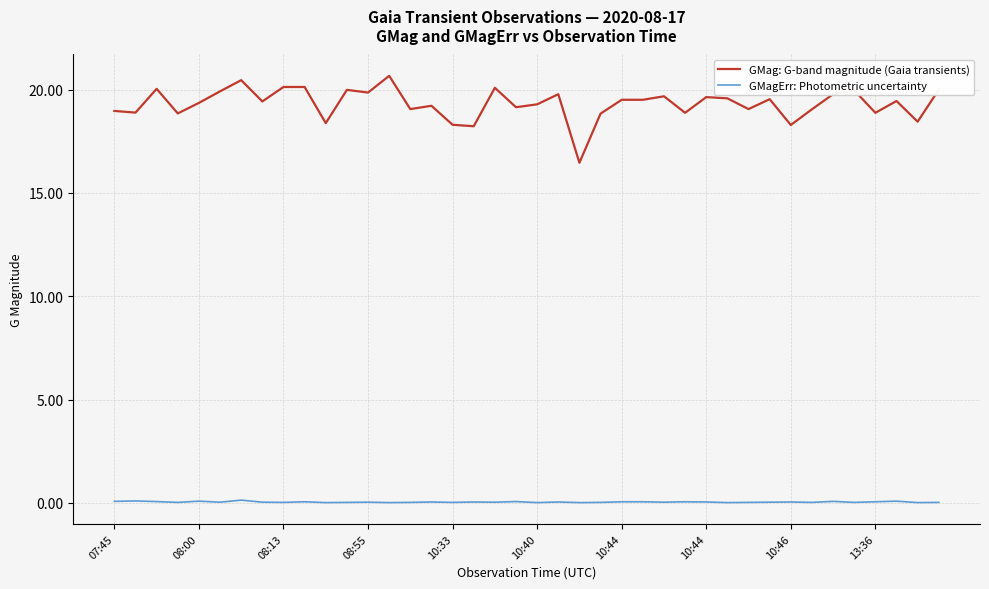

At how many categories does at least one series exceed 5?

40